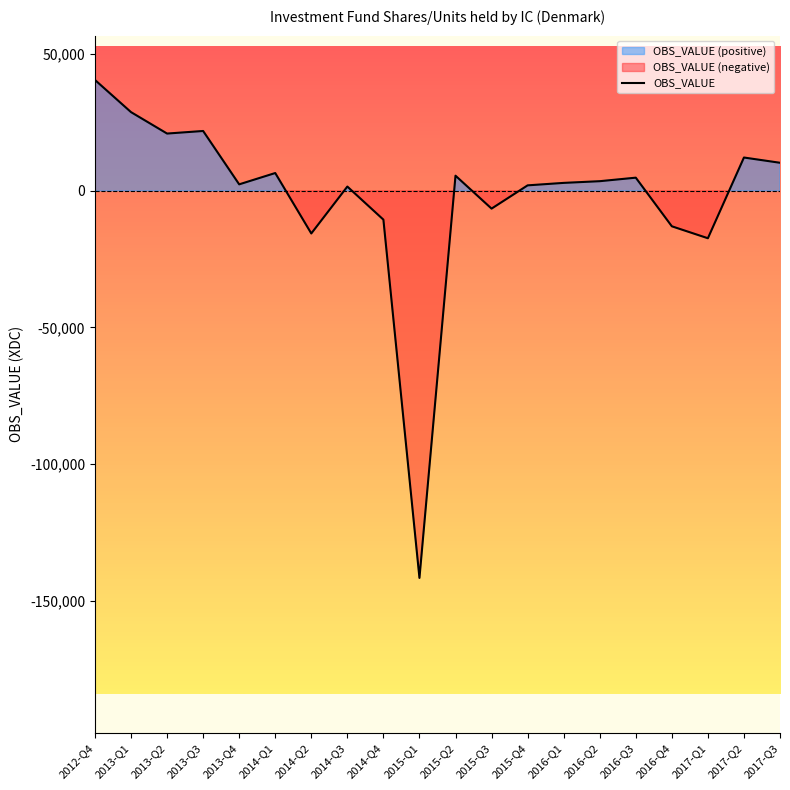

Which category has the lowest value in the OBS_VALUE series?

2015-Q1